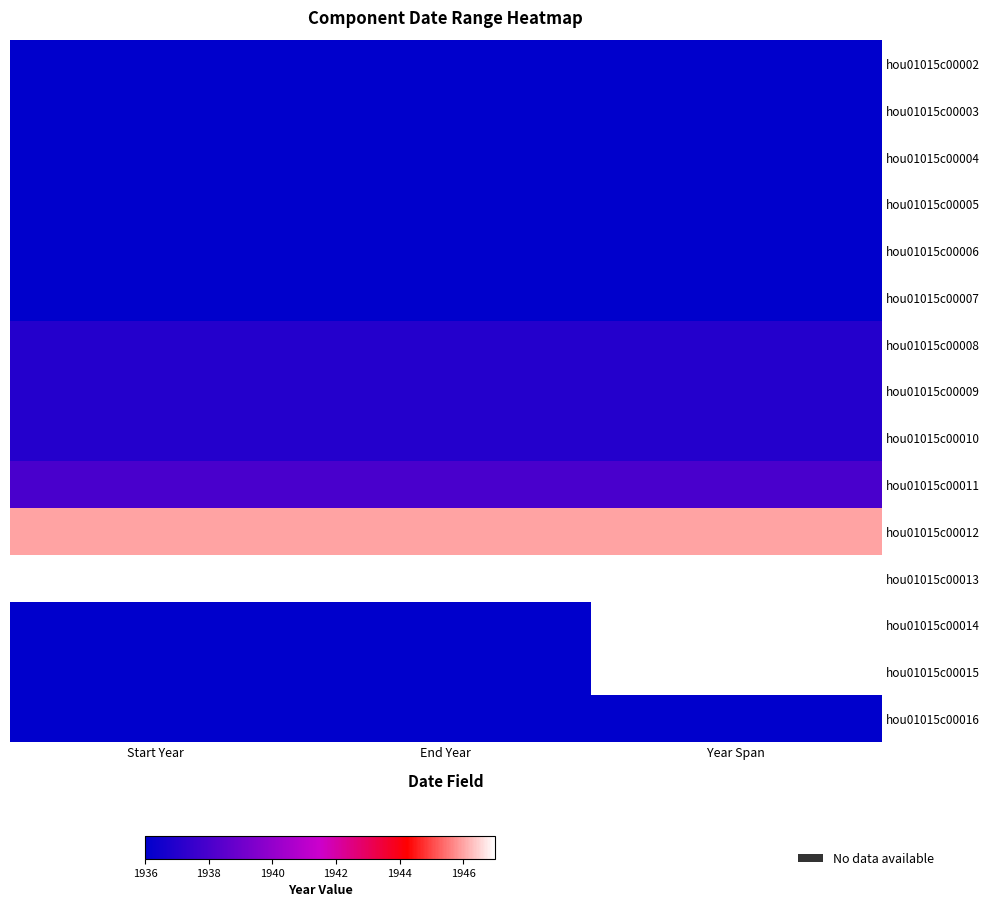

Which series changed the most between Start Year and Year Span?

hou01015c00014